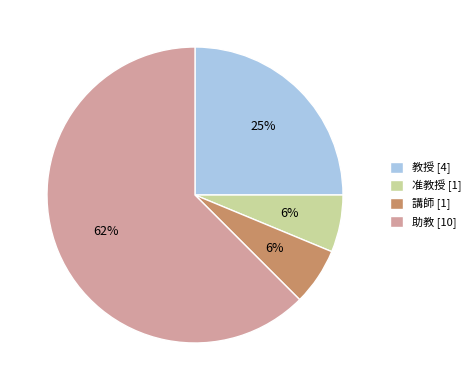

Does 講師 represent more than half of the total?

No